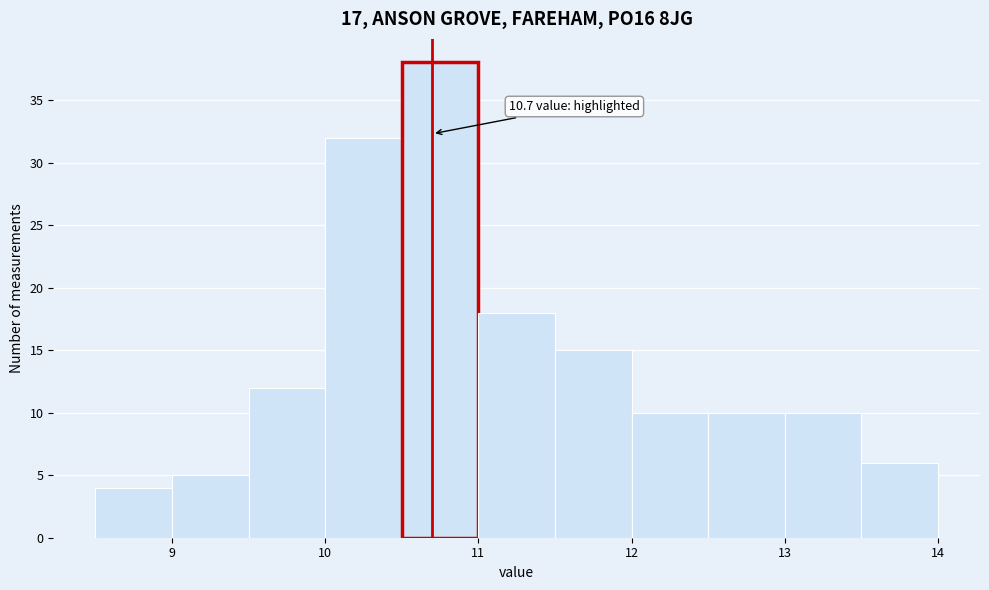

Over which range of the x-axis is the bar tallest?

10.5 to 11.0